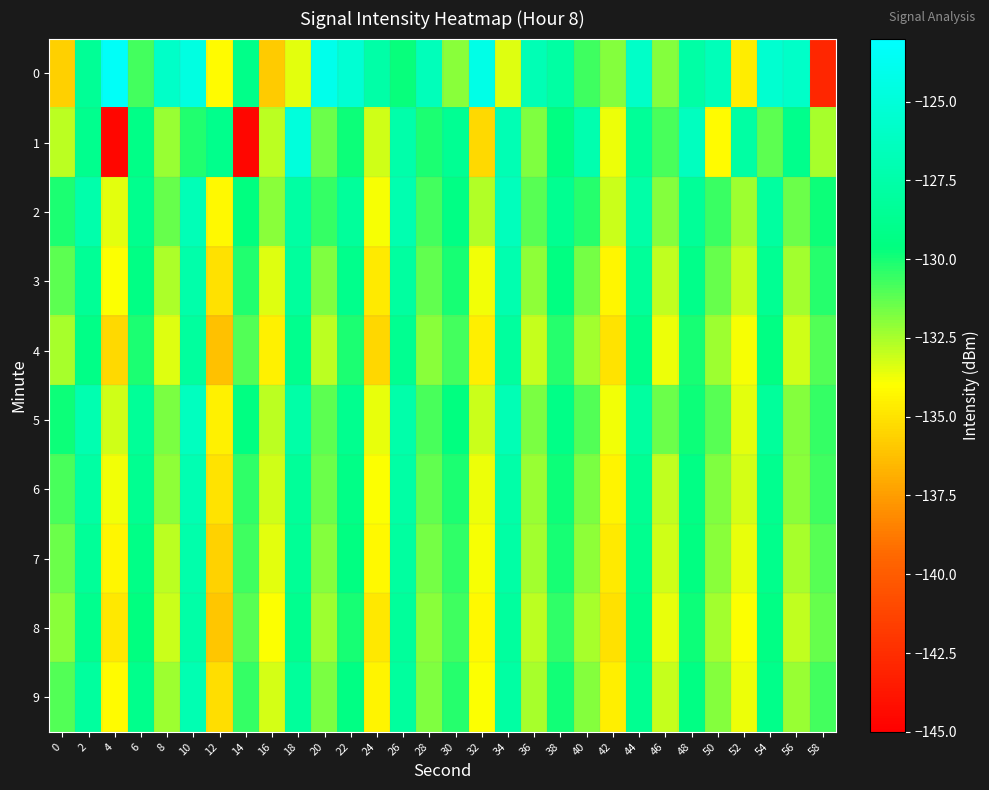

Reading left to right, what are all the values shown in this chart?

0: 0=-135.7	2=-128.5	4=-123.4	6=-130.8	8=-125.9	10=-124.6	12=-134.1	14=-129.1	16=-135.9	18=-133.5	20=-124.0	22=-125.3	24=-127.6	26=-129.7	28=-126.6	30=-132.0	32=-124.2	34=-133.4	36=-126.8	38=-127.7	40=-130.7	42=-131.9	44=-125.9	46=-131.9	48=-127.7	50=-126.7	52=-134.6	54=-125.5	56=-125.9	58=-142.9
1: 0=-132.9	2=-128.9	4=-144.6	6=-129.2	8=-132.2	10=-130.2	12=-129.0	14=-144.6	16=-132.8	18=-124.8	20=-131.5	22=-129.8	24=-133.2	26=-127.4	28=-130.1	30=-128.6	32=-135.3	34=-126.9	36=-131.8	38=-129.5	40=-127.2	42=-133.7	44=-128.4	46=-130.9	48=-126.3	50=-134.1	52=-127.8	54=-131.2	56=-129.0	58=-132.5
2: 0=-130.1	2=-127.3	4=-133.5	6=-128.9	8=-131.4	10=-126.7	12=-134.2	14=-129.6	16=-132.0	18=-127.8	20=-130.5	22=-128.2	24=-133.9	26=-127.1	28=-130.8	30=-129.3	32=-132.7	34=-126.5	36=-131.1	38=-128.7	40=-130.3	42=-133.1	44=-127.6	46=-131.9	48=-128.4	50=-130.6	52=-132.3	54=-127.9	56=-131.5	58=-129.8
3: 0=-131.2	2=-128.5	4=-134.0	6=-129.3	8=-132.6	10=-127.4	12=-135.1	14=-130.2	16=-133.4	18=-128.1	20=-131.8	22=-129.0	24=-134.7	26=-127.9	28=-131.3	30=-130.0	32=-133.8	34=-127.2	36=-132.1	38=-129.5	40=-131.6	42=-134.3	44=-128.3	46=-132.9	48=-129.1	50=-131.4	52=-133.0	54=-128.6	56=-132.4	58=-130.3
4: 0=-132.5	2=-129.2	4=-135.3	6=-130.1	8=-133.4	10=-128.0	12=-136.2	14=-131.0	16=-134.5	18=-128.9	20=-132.8	22=-130.1	24=-135.4	26=-128.7	28=-132.0	30=-130.8	32=-134.6	34=-128.0	36=-133.0	38=-130.3	40=-132.4	42=-135.0	44=-129.1	46=-133.7	48=-130.0	50=-132.3	52=-133.9	54=-129.4	56=-133.2	58=-131.0
5: 0=-129.8	2=-127.1	4=-133.2	6=-128.4	8=-131.7	10=-126.3	12=-134.5	14=-129.5	16=-132.8	18=-127.6	20=-131.2	22=-128.8	24=-133.6	26=-127.4	28=-130.9	30=-129.6	32=-133.1	34=-126.8	36=-131.7	38=-129.2	40=-131.0	42=-133.8	44=-127.9	46=-131.5	48=-129.8	50=-131.1	52=-133.5	54=-128.2	56=-131.9	58=-130.5
6: 0=-130.9	2=-127.8	4=-133.8	6=-128.7	8=-132.1	10=-127.0	12=-135.0	14=-130.4	16=-133.2	18=-128.3	20=-131.5	22=-129.2	24=-134.0	26=-127.7	28=-131.3	30=-130.1	32=-133.7	34=-127.5	36=-132.2	38=-129.8	40=-131.7	42=-134.4	44=-128.6	46=-132.9	48=-129.3	50=-131.8	52=-133.3	54=-128.8	56=-132.0	58=-130.7
7: 0=-131.5	2=-128.4	4=-134.3	6=-129.2	8=-132.8	10=-127.3	12=-135.6	14=-130.7	16=-133.5	18=-128.5	20=-131.9	22=-129.5	24=-134.2	26=-127.9	28=-131.6	30=-130.4	32=-133.9	34=-127.7	36=-132.4	38=-130.0	40=-132.1	42=-134.7	44=-128.8	46=-133.2	48=-129.5	50=-132.0	52=-133.6	54=-129.0	56=-132.5	58=-131.1
8: 0=-132.0	2=-128.9	4=-134.8	6=-129.6	8=-133.1	10=-127.6	12=-136.0	14=-131.1	16=-134.0	18=-128.8	20=-132.3	22=-130.0	24=-134.8	26=-128.2	28=-132.0	30=-130.7	32=-134.2	34=-128.0	36=-132.8	38=-130.4	40=-132.5	42=-135.1	44=-129.1	46=-133.6	48=-129.8	50=-132.4	52=-134.0	54=-129.3	56=-132.9	58=-131.4
9: 0=-131.0	2=-128.0	4=-134.1	6=-129.0	8=-132.3	10=-127.0	12=-135.2	14=-130.5	16=-133.3	18=-128.2	20=-131.7	22=-129.4	24=-134.4	26=-128.0	28=-131.8	30=-130.3	32=-134.0	34=-127.8	36=-132.5	38=-129.9	40=-131.9	42=-134.6	44=-128.7	46=-133.0	48=-129.4	50=-131.9	52=-133.7	54=-129.1	56=-132.2	58=-130.8